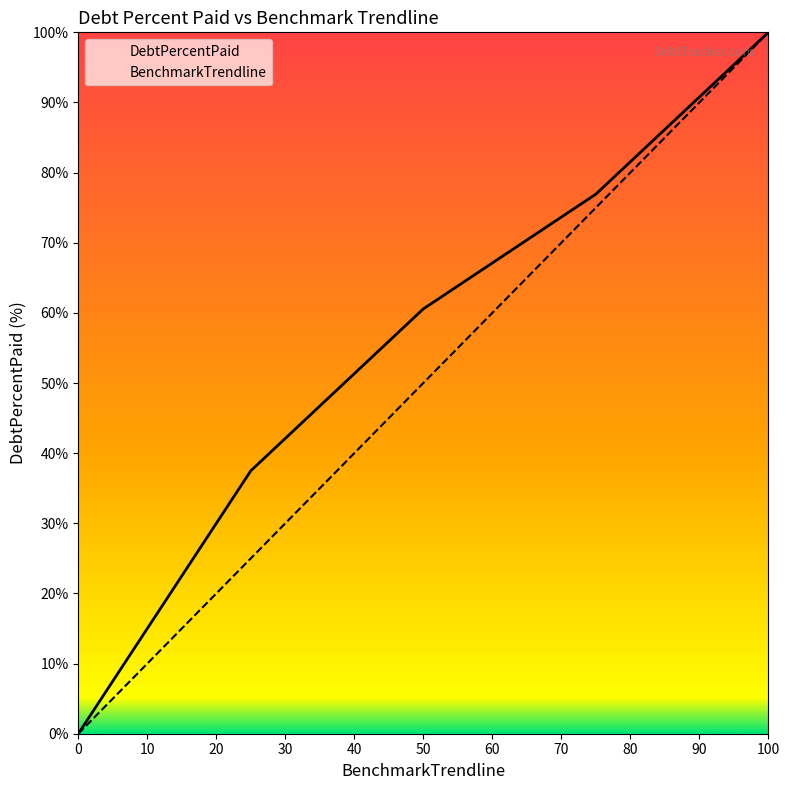

At which category is the sum across all series the highest?

100